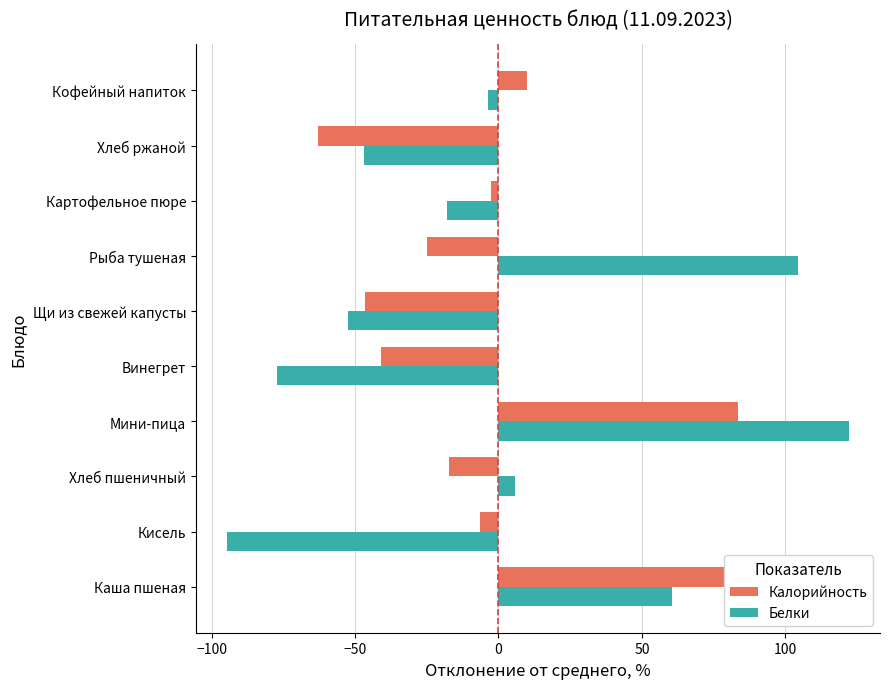

What is the highest value of the Калорийность series?

108.3